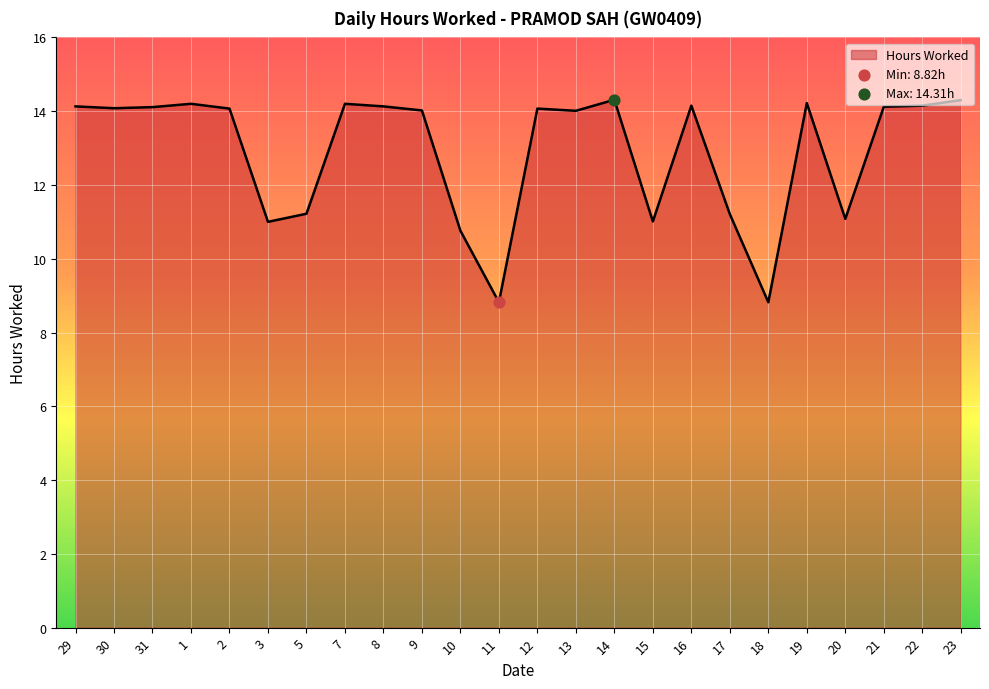

Between 10 and 8, which is larger?

8